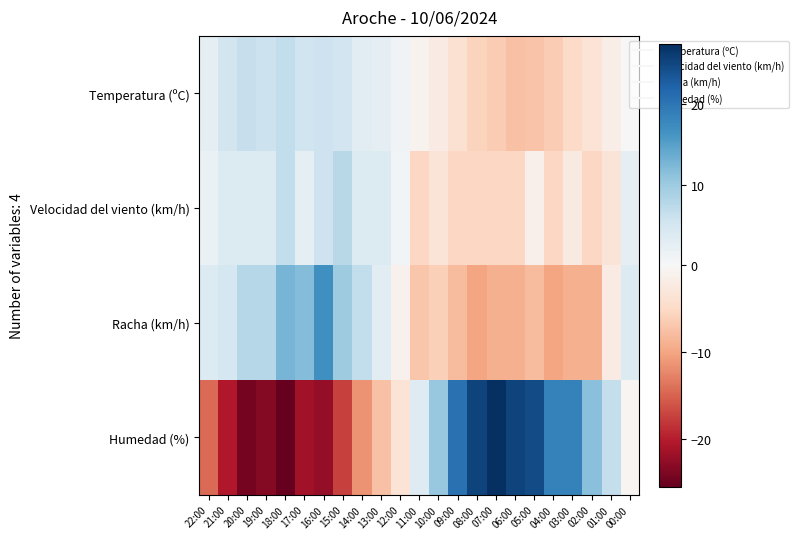

Rank the series by their maximum value, from highest to lowest.

Humedad (%), Racha (km/h), Velocidad del viento (km/h), Temperatura (ºC)